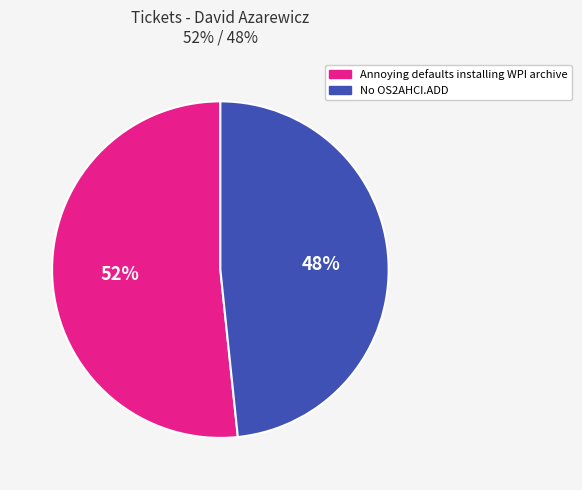

To the nearest percent, what is the combined percentage of Annoying defaults installing WPI archive and No OS2AHCI.ADD?

100%